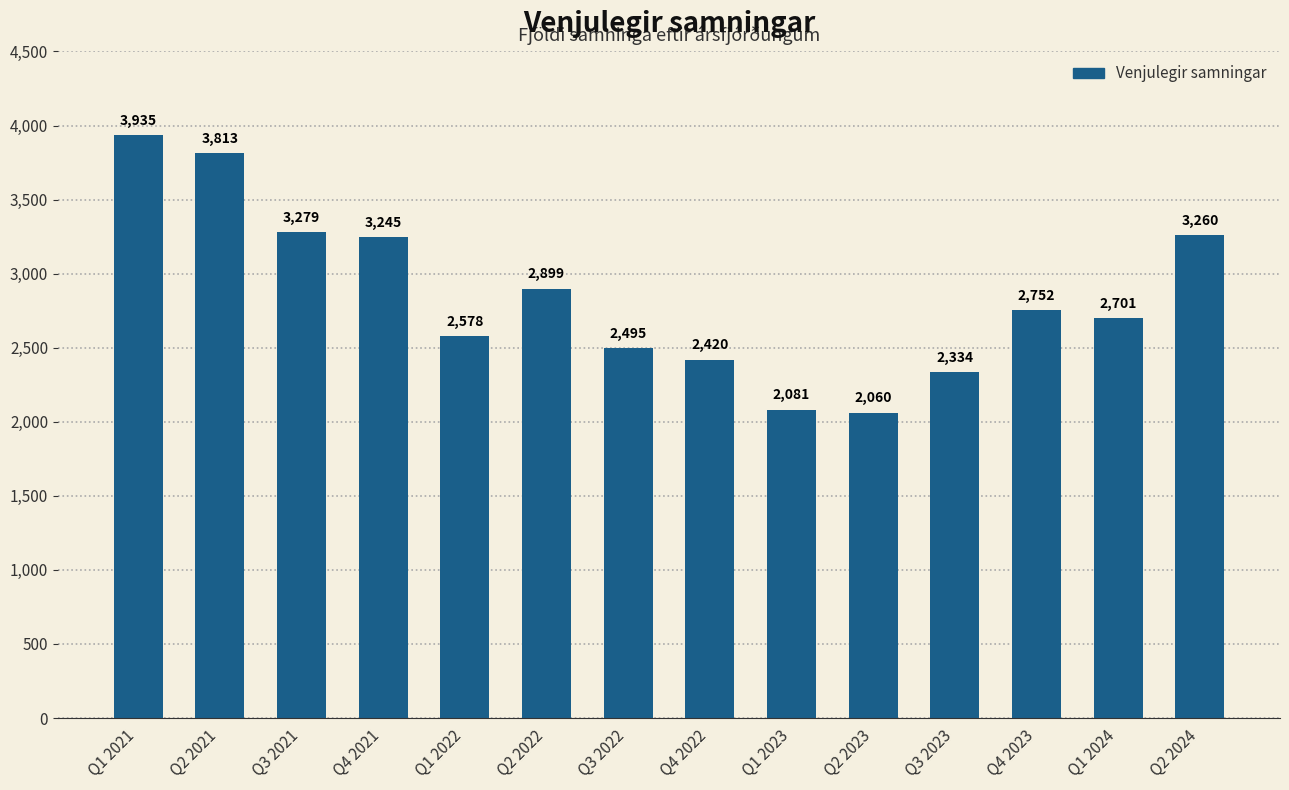

What is the difference between the maximum and minimum values?

1875